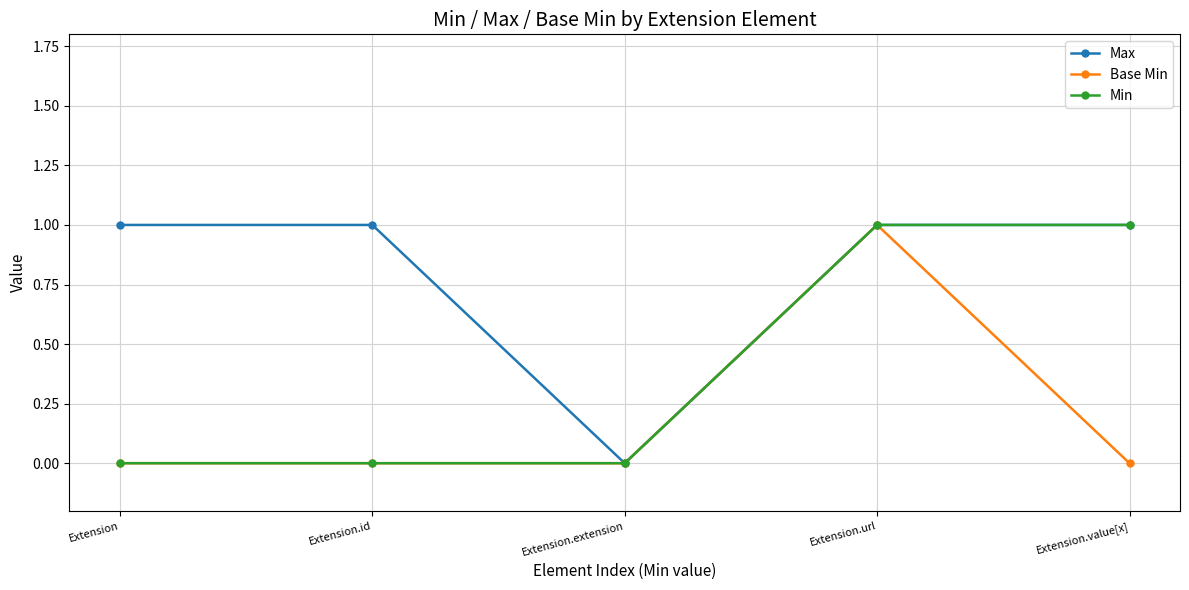

Which series changed the most between Extension.id and Extension.value[x]?

Min